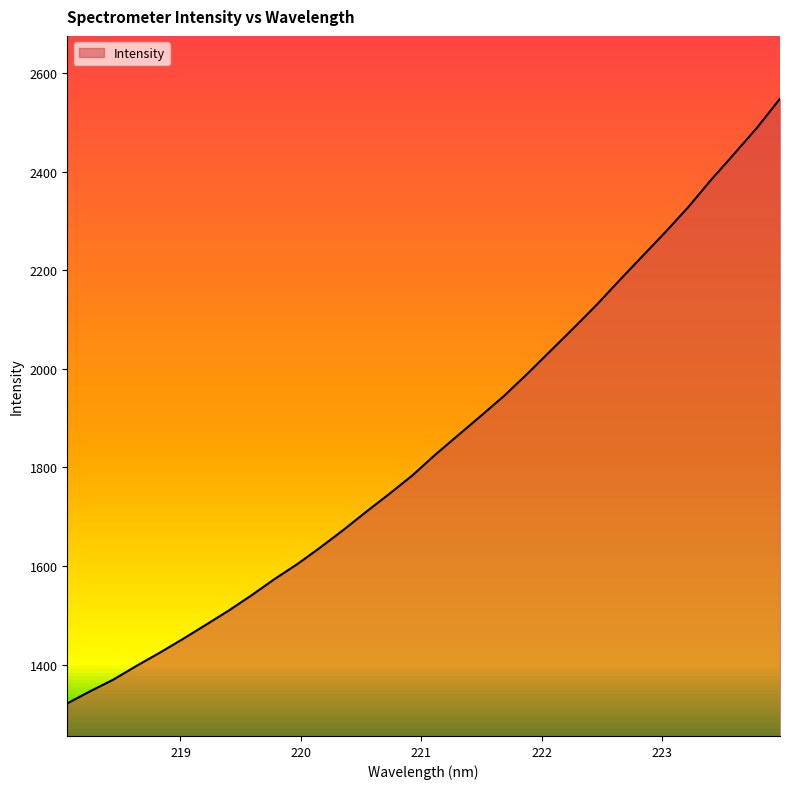

What is the maximum value shown in the chart?

2548.0